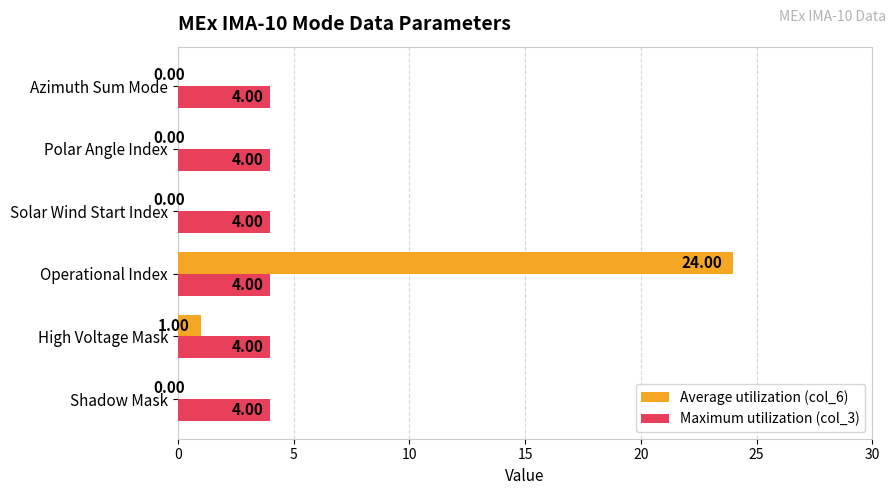

Where is Average utilization (col_6) nearest to the value 12?

High Voltage Mask